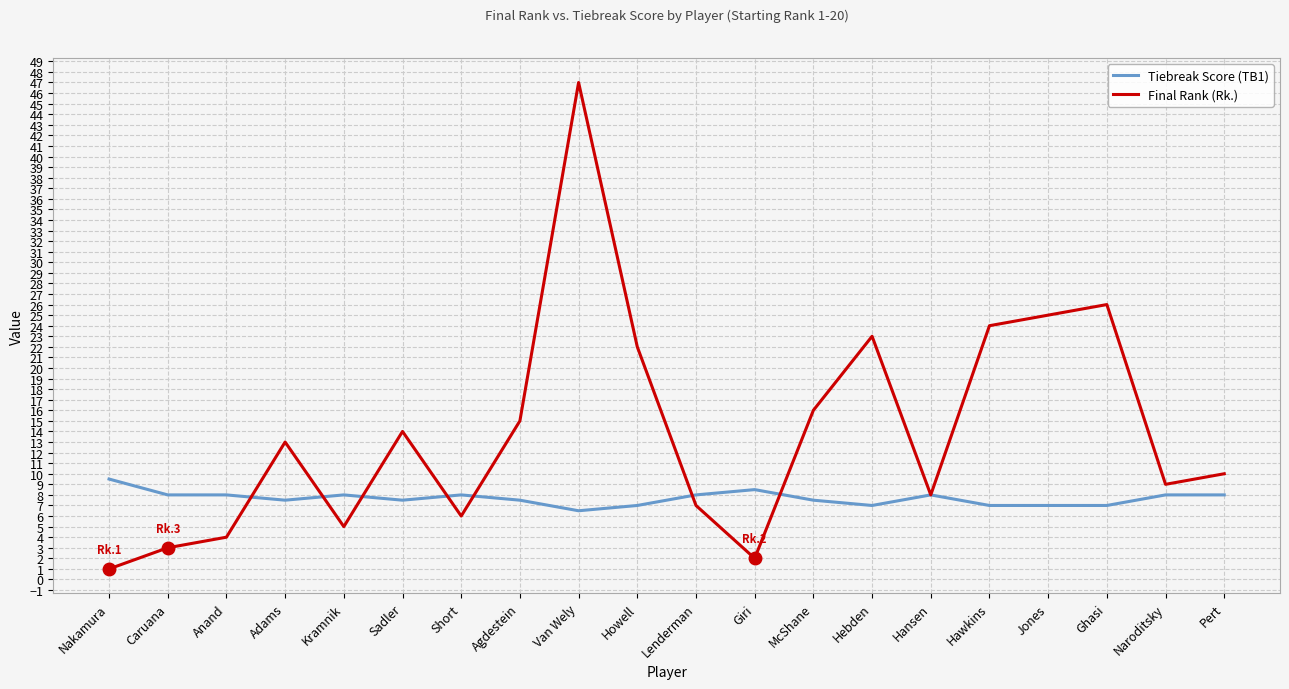

Is the value of Tiebreak Score (TB1) at Howell greater than the value of Final Rank (Rk.) at Kramnik?

Yes